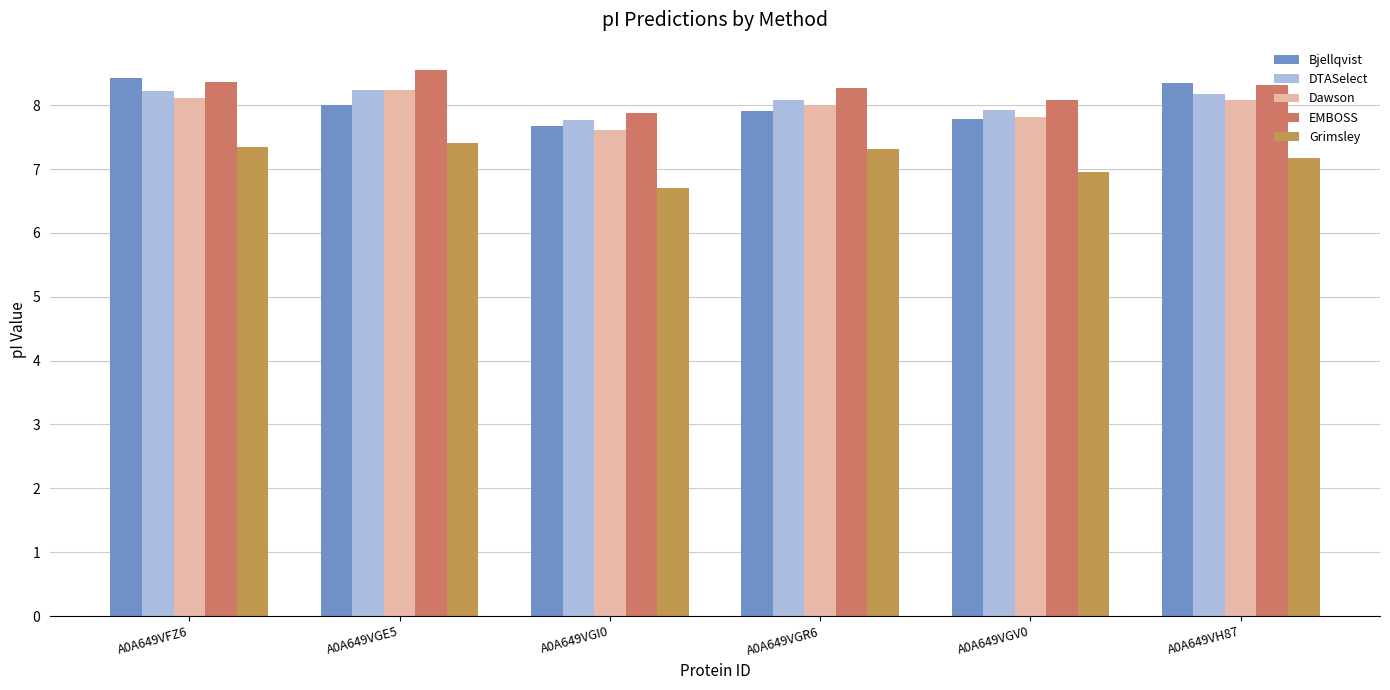

What are all the series names shown in the legend?

Bjellqvist, DTASelect, Dawson, EMBOSS, Grimsley